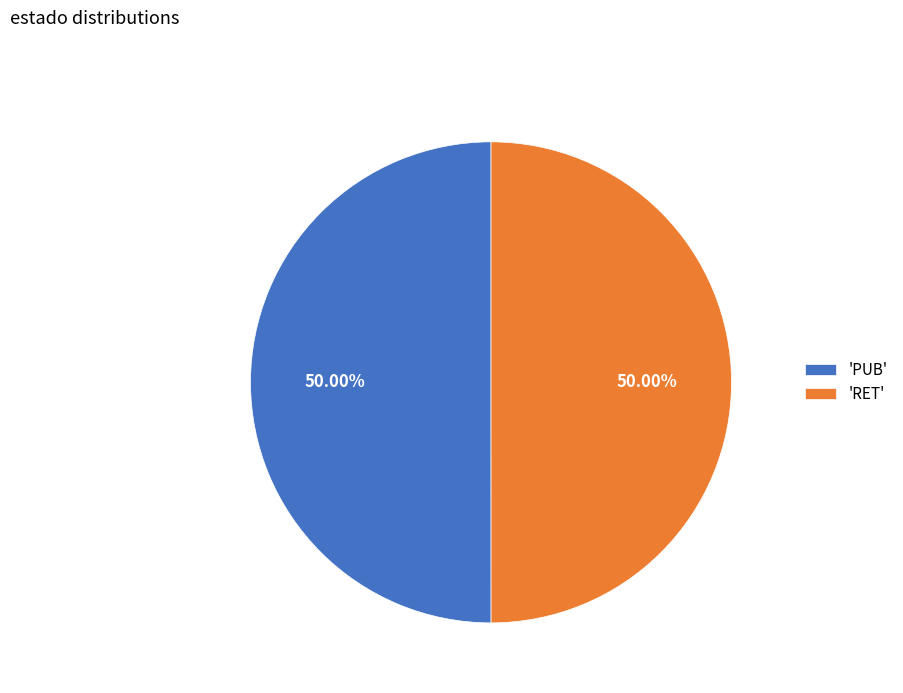

Is the sum of 'PUB' and 'RET' greater than half?

Yes